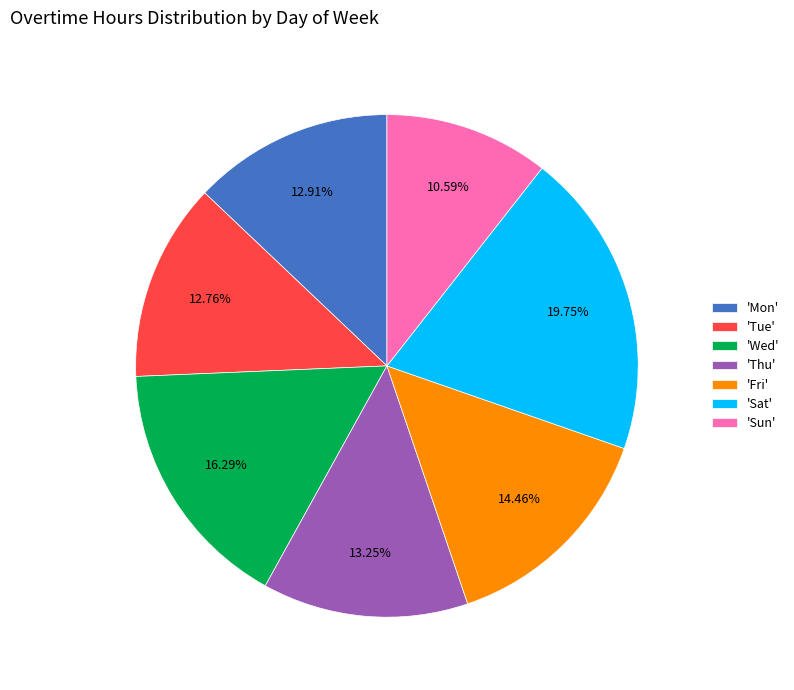

What is the ratio of the value at 'Sun' to the value at 'Sat'?

0.5